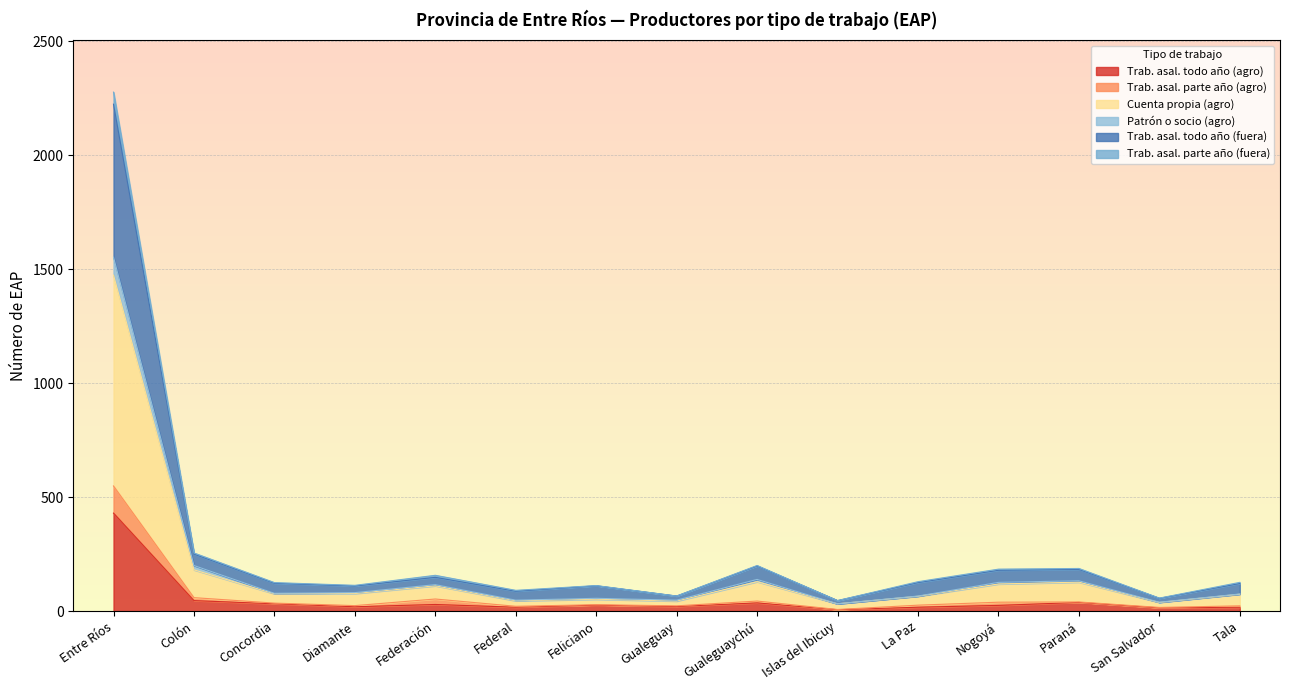

At which category is the sum across all series the highest?

Entre Ríos